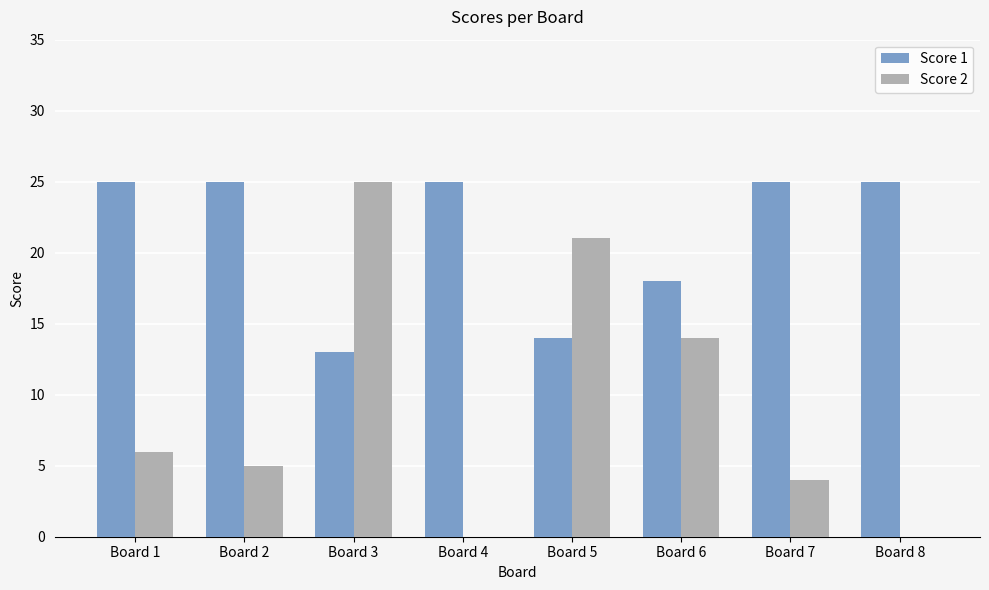

Which series changed the most between Board 5 and Board 7?

Score 2